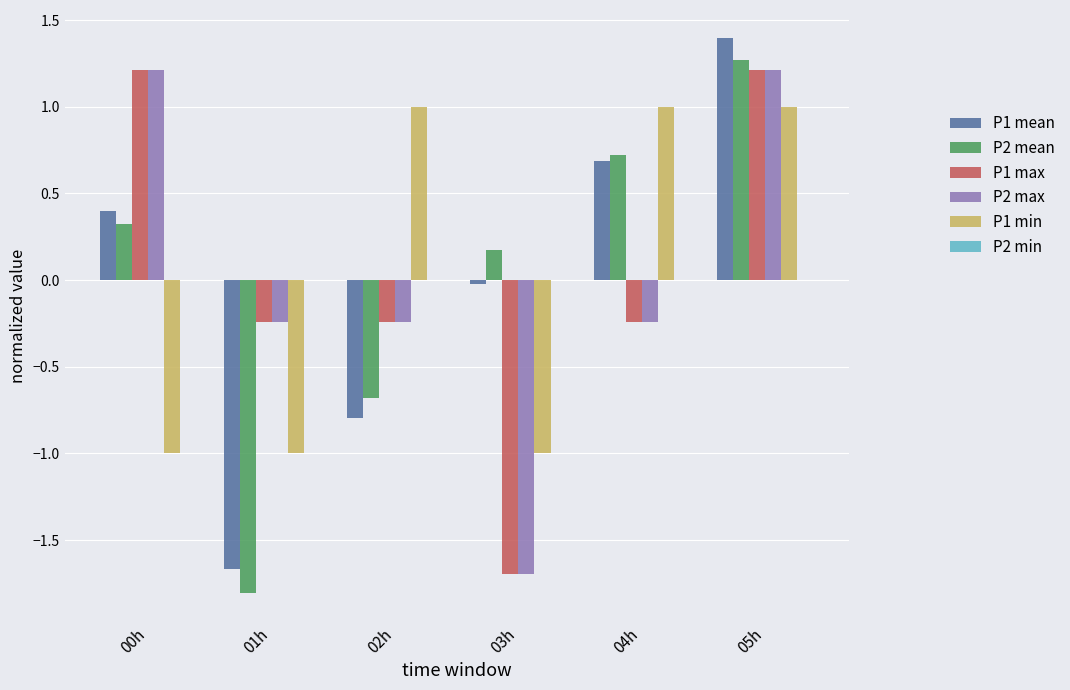

What is the highest value of the P2 max series?

1.2